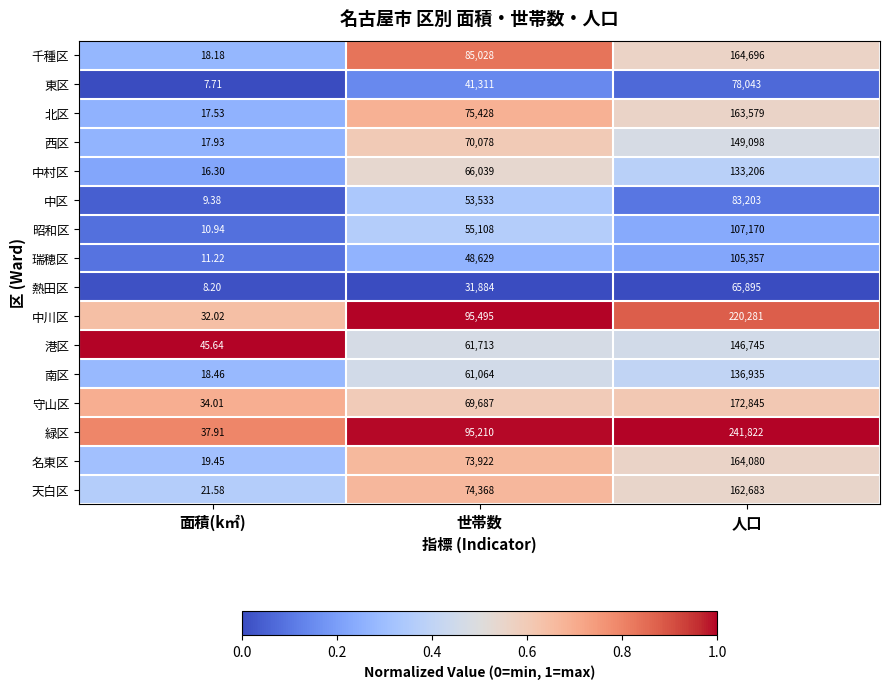

Is the value of 中区 at 世帯数 greater than the value of 中村区 at 世帯数?

No